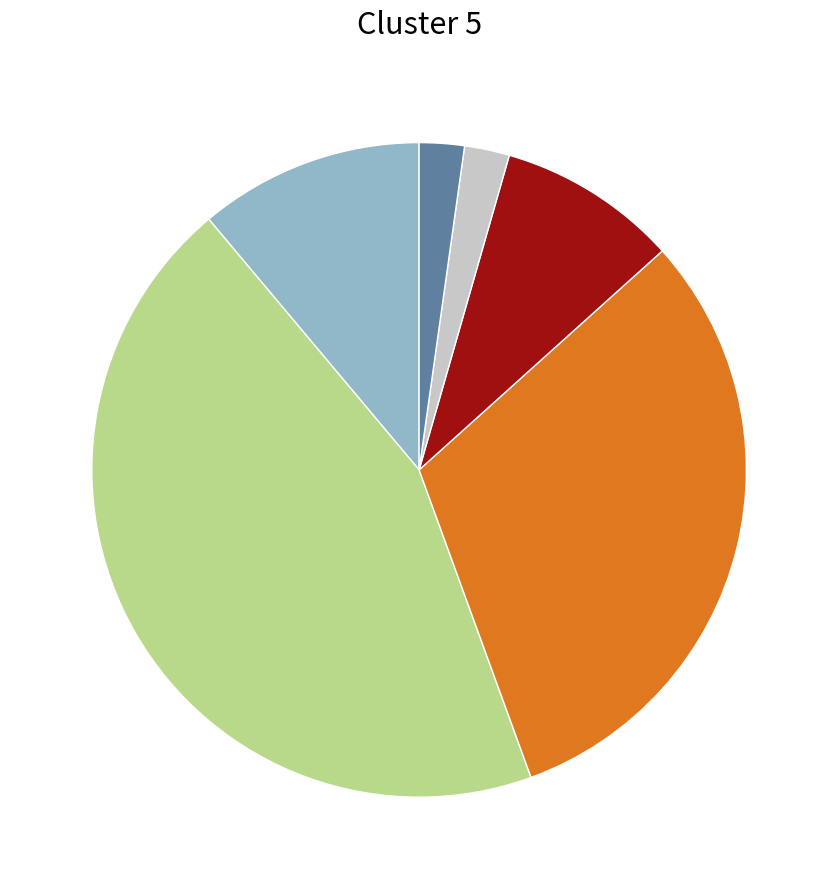

Does any single category account for the majority?

No